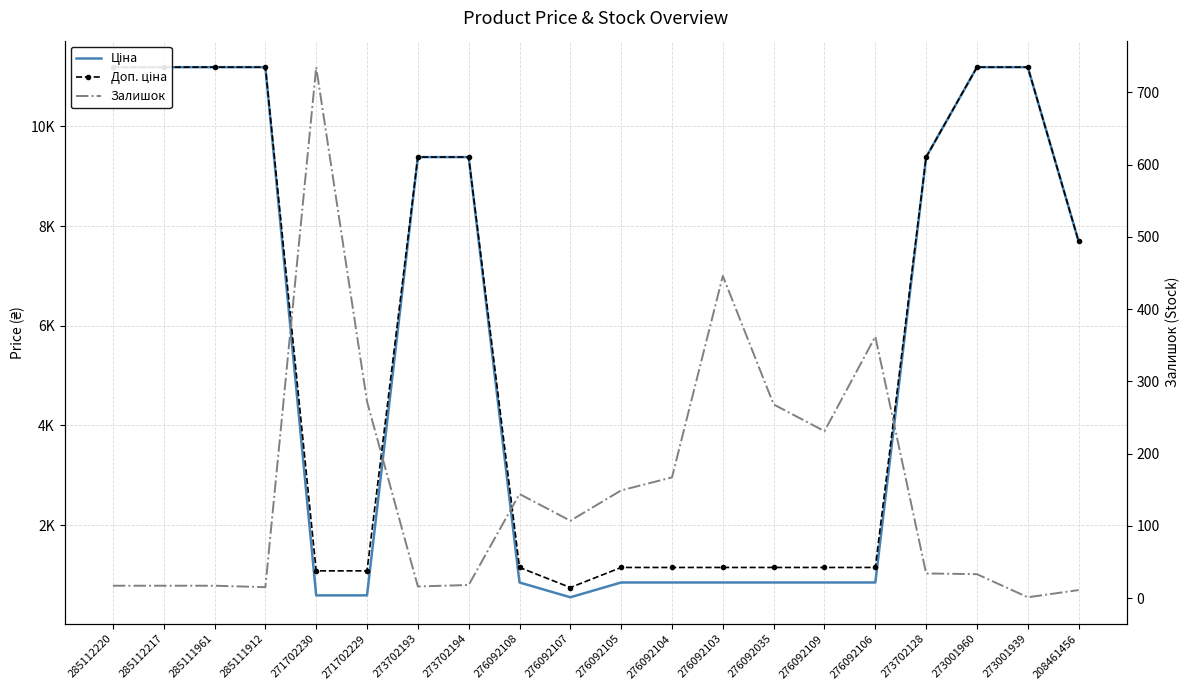

What position from the left is 276092108?

9